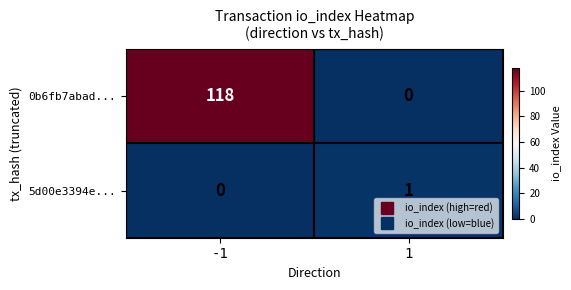

What value does the 0b6fb7abad... series have at -1?

118